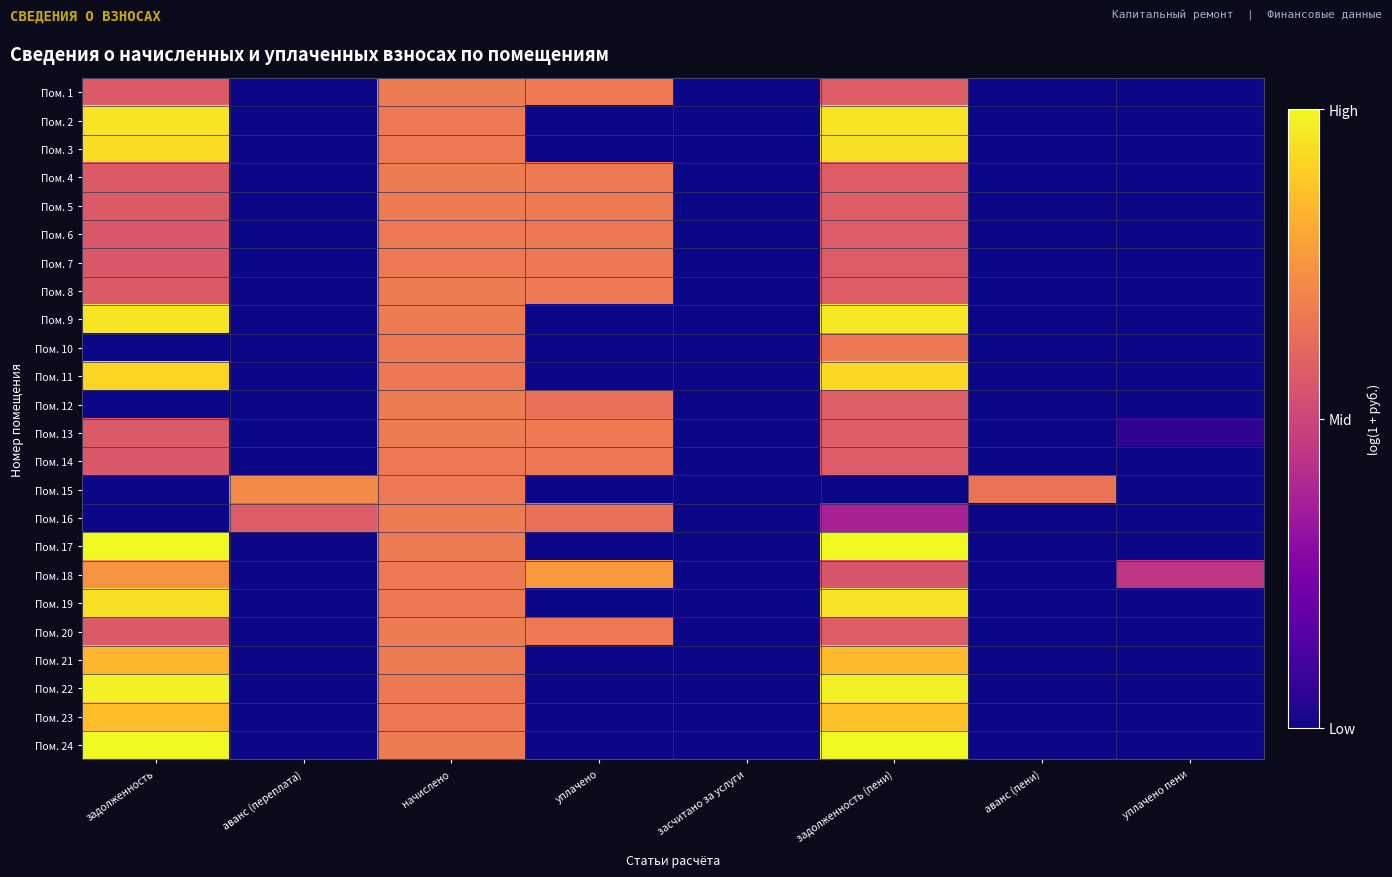

Reading left to right, transcribe all the data shown in this chart.

Пом. 1: задолженность=6.4	аванс (переплата)=0.0	начислено=7.6	уплачено=7.6	засчитано за услуги=0.0	задолженность (пени)=6.5	аванс (пени)=0.0	уплачено пени=0.0
Пом. 2: задолженность=10.7	аванс (переплата)=0.0	начислено=7.6	уплачено=0.0	засчитано за услуги=0.0	задолженность (пени)=10.8	аванс (пени)=0.0	уплачено пени=0.0
Пом. 3: задолженность=10.6	аванс (переплата)=0.0	начислено=7.6	уплачено=0.0	засчитано за услуги=0.0	задолженность (пени)=10.7	аванс (пени)=0.0	уплачено пени=0.0
Пом. 4: задолженность=6.4	аванс (переплата)=0.0	начислено=7.6	уплачено=7.6	засчитано за услуги=0.0	задолженность (пени)=6.5	аванс (пени)=0.0	уплачено пени=0.0
Пом. 5: задолженность=6.4	аванс (переплата)=0.0	начислено=7.6	уплачено=7.6	засчитано за услуги=0.0	задолженность (пени)=6.5	аванс (пени)=0.0	уплачено пени=0.0
Пом. 6: задолженность=6.4	аванс (переплата)=0.0	начислено=7.6	уплачено=7.5	засчитано за услуги=0.0	задолженность (пени)=6.5	аванс (пени)=0.0	уплачено пени=0.0
Пом. 7: задолженность=6.4	аванс (переплата)=0.0	начислено=7.6	уплачено=7.5	засчитано за услуги=0.0	задолженность (пени)=6.5	аванс (пени)=0.0	уплачено пени=0.0
Пом. 8: задолженность=6.4	аванс (переплата)=0.0	начислено=7.6	уплачено=7.6	засчитано за услуги=0.0	задолженность (пени)=6.5	аванс (пени)=0.0	уплачено пени=0.0
Пом. 9: задолженность=10.8	аванс (переплата)=0.0	начислено=7.6	уплачено=0.0	засчитано за услуги=0.0	задолженность (пени)=10.9	аванс (пени)=0.0	уплачено пени=0.0
Пом. 10: задолженность=0.0	аванс (переплата)=0.0	начислено=7.6	уплачено=0.0	засчитано за услуги=0.0	задолженность (пени)=7.6	аванс (пени)=0.0	уплачено пени=0.0
Пом. 11: задолженность=10.4	аванс (переплата)=0.0	начислено=7.6	уплачено=0.0	засчитано за услуги=0.0	задолженность (пени)=10.4	аванс (пени)=0.0	уплачено пени=0.0
Пом. 12: задолженность=0.0	аванс (переплата)=0.0	начислено=7.6	уплачено=7.2	засчитано за услуги=0.0	задолженность (пени)=6.5	аванс (пени)=0.0	уплачено пени=0.0
Пом. 13: задолженность=6.4	аванс (переплата)=0.0	начислено=7.6	уплачено=7.6	засчитано за услуги=0.0	задолженность (пени)=6.5	аванс (пени)=0.0	уплачено пени=0.7
Пом. 14: задолженность=6.4	аванс (переплата)=0.0	начислено=7.6	уплачено=7.5	засчитано за услуги=0.0	задолженность (пени)=6.5	аванс (пени)=0.0	уплачено пени=0.0
Пом. 15: задолженность=0.0	аванс (переплата)=8.2	начислено=7.6	уплачено=0.0	засчитано за услуги=0.0	задолженность (пени)=0.0	аванс (пени)=7.4	уплачено пени=0.0
Пом. 16: задолженность=0.0	аванс (переплата)=6.5	начислено=7.6	уплачено=7.2	засчитано за услуги=0.0	задолженность (пени)=4.2	аванс (пени)=0.0	уплачено пени=0.0
Пом. 17: задолженность=11.3	аванс (переплата)=0.0	начислено=7.6	уплачено=0.0	засчитано за услуги=0.0	задолженность (пени)=11.3	аванс (пени)=0.0	уплачено пени=0.0
Пом. 18: задолженность=8.4	аванс (переплата)=0.0	начислено=7.6	уплачено=8.7	засчитано за услуги=0.0	задолженность (пени)=6.2	аванс (пени)=0.0	уплачено пени=5.0
Пом. 19: задолженность=10.6	аванс (переплата)=0.0	начислено=7.6	уплачено=0.0	засчитано за услуги=0.0	задолженность (пени)=10.7	аванс (пени)=0.0	уплачено пени=0.0
Пом. 20: задолженность=6.4	аванс (переплата)=0.0	начислено=7.6	уплачено=7.6	засчитано за услуги=0.0	задолженность (пени)=6.5	аванс (пени)=0.0	уплачено пени=0.0
Пом. 21: задолженность=9.5	аванс (переплата)=0.0	начислено=7.6	уплачено=0.0	засчитано за услуги=0.0	задолженность (пени)=9.6	аванс (пени)=0.0	уплачено пени=0.0
Пом. 22: задолженность=11.1	аванс (переплата)=0.0	начислено=7.6	уплачено=0.0	засчитано за услуги=0.0	задолженность (пени)=11.1	аванс (пени)=0.0	уплачено пени=0.0
Пом. 23: задолженность=9.7	аванс (переплата)=0.0	начислено=7.6	уплачено=0.0	засчитано за услуги=0.0	задолженность (пени)=9.8	аванс (пени)=0.0	уплачено пени=0.0
Пом. 24: задолженность=11.3	аванс (переплата)=0.0	начислено=7.6	уплачено=0.0	засчитано за услуги=0.0	задолженность (пени)=11.3	аванс (пени)=0.0	уплачено пени=0.0